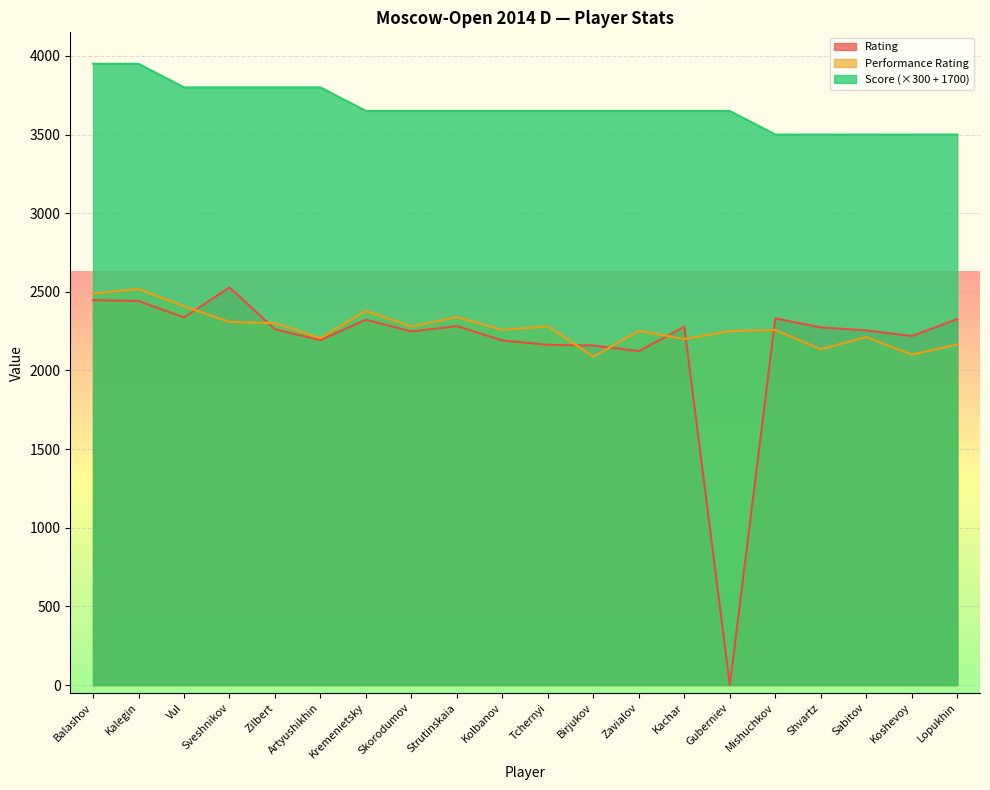

What is the difference between the maximum and minimum values in the Performance Rating series?

430